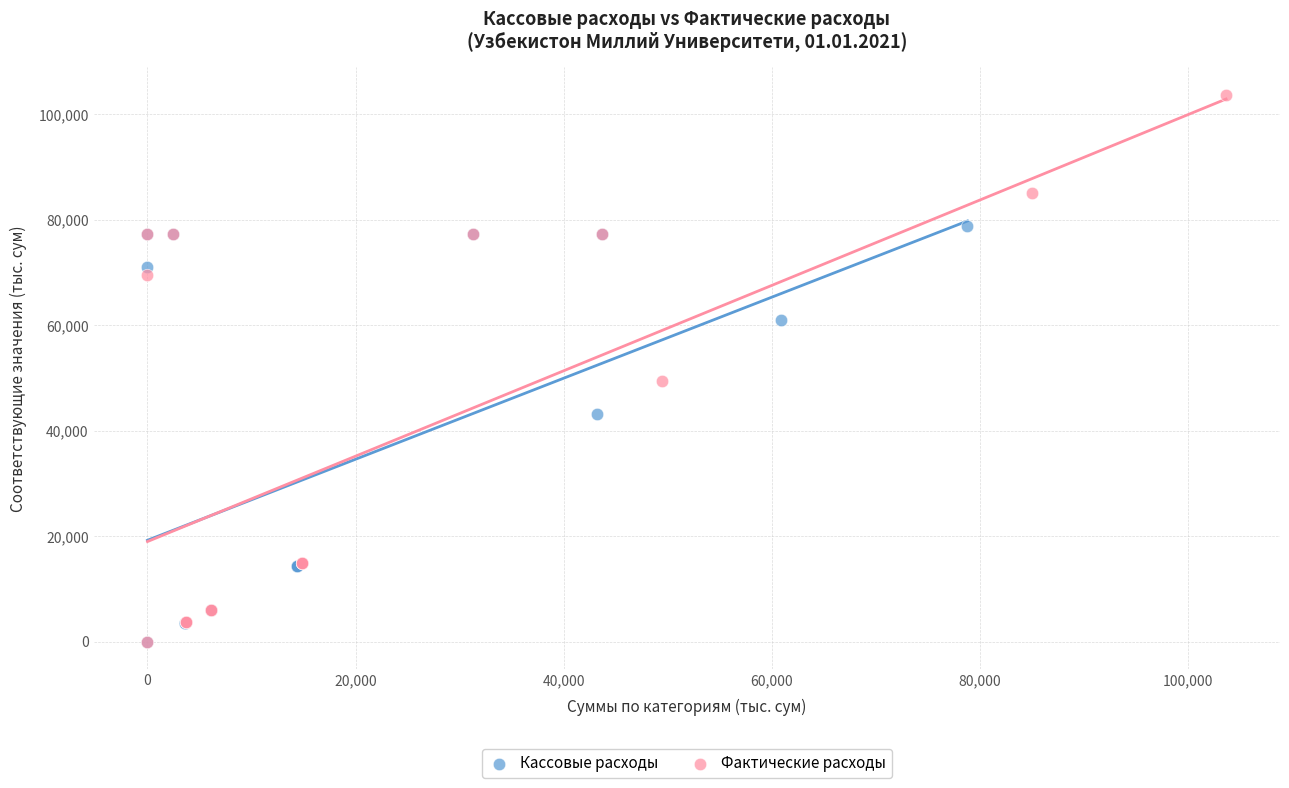

What are all the series names shown in the legend?

Кассовые расходы, Фактические расходы